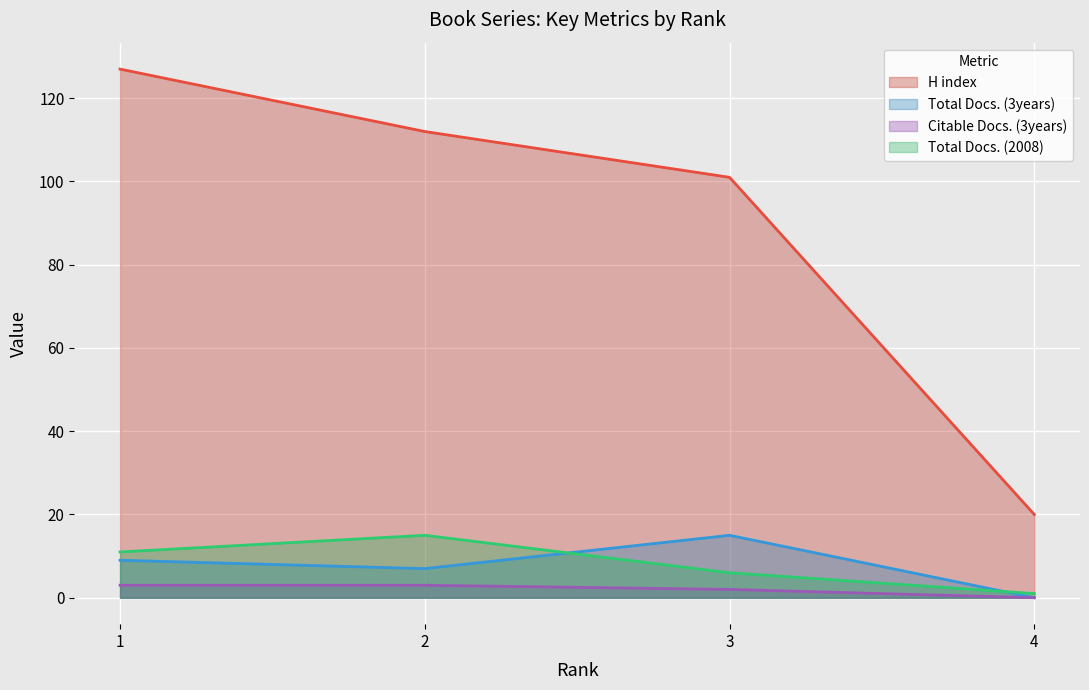

Where does the H index series first go above 112?

1